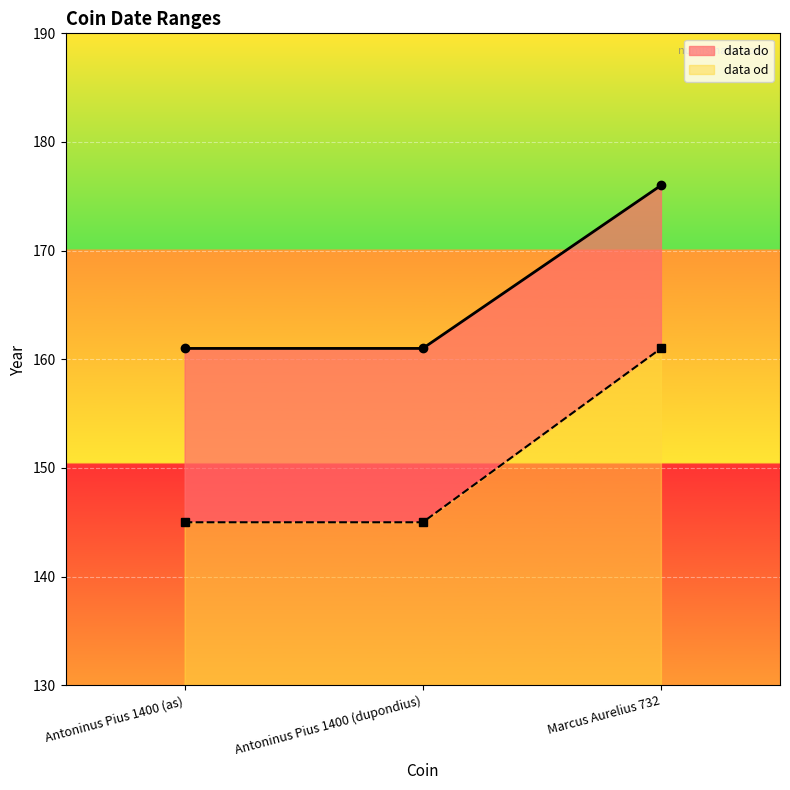

List the series in order of their overall mean, highest first.

data od, data do